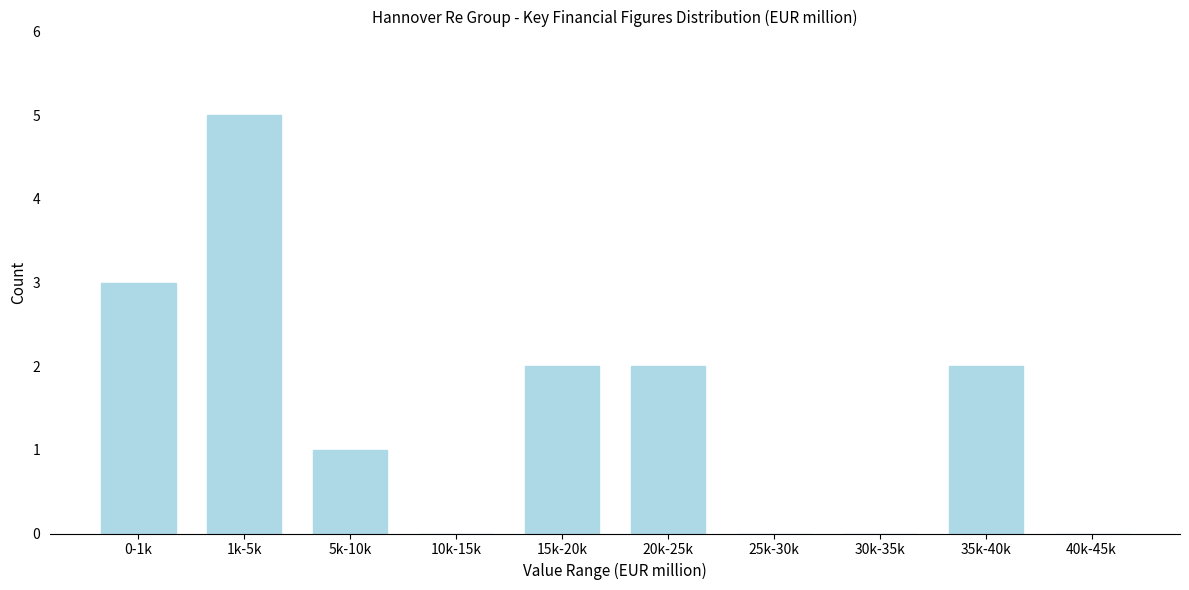

Reading left to right, extract all data points from this chart.

0-1k=3	1k-5k=5	5k-10k=1	10k-15k=0	15k-20k=2	20k-25k=2	25k-30k=0	30k-35k=0	35k-40k=2	40k-45k=0